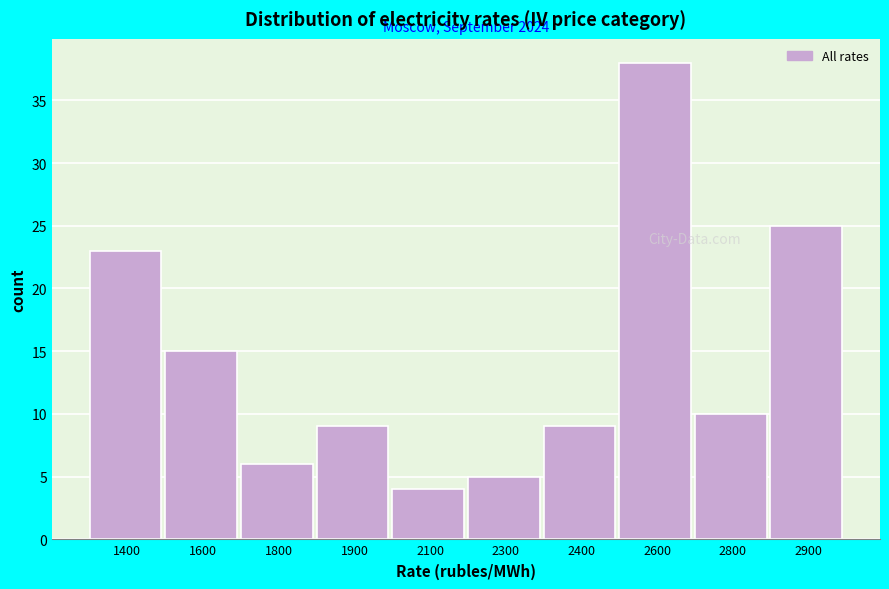

Reading right to left, extract all data points from this chart.

25	10	38	9	5	4	9	6	15	23